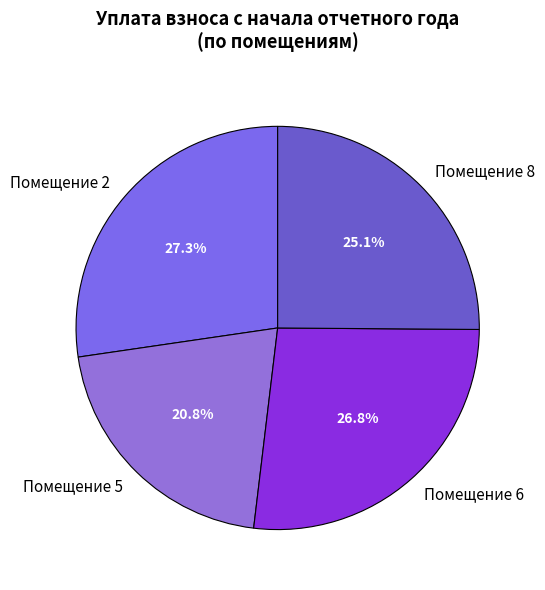

How many segments does this pie chart have?

4